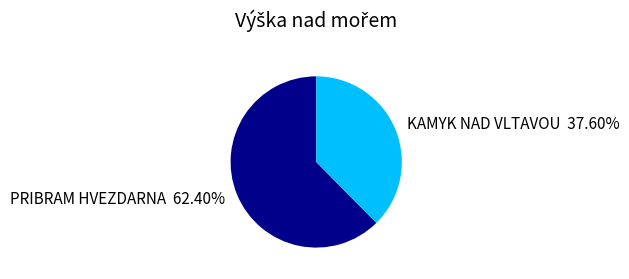

Count the number of slices in the pie.

2